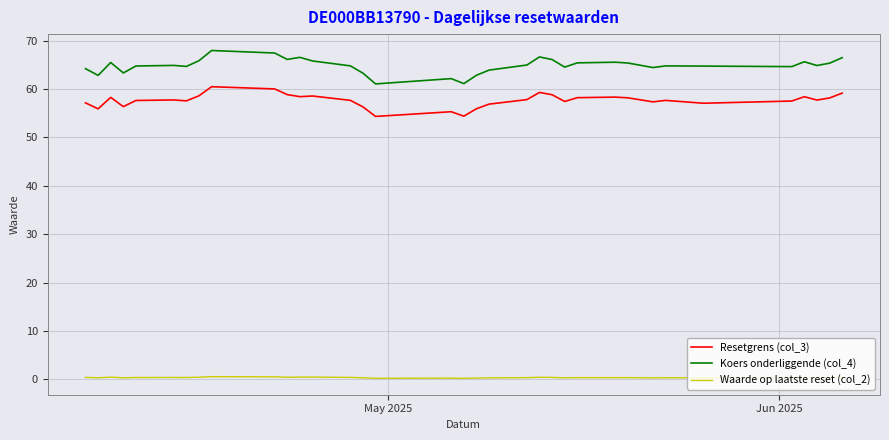

What is the maximum value for Koers onderliggende (col_4)?

68.0